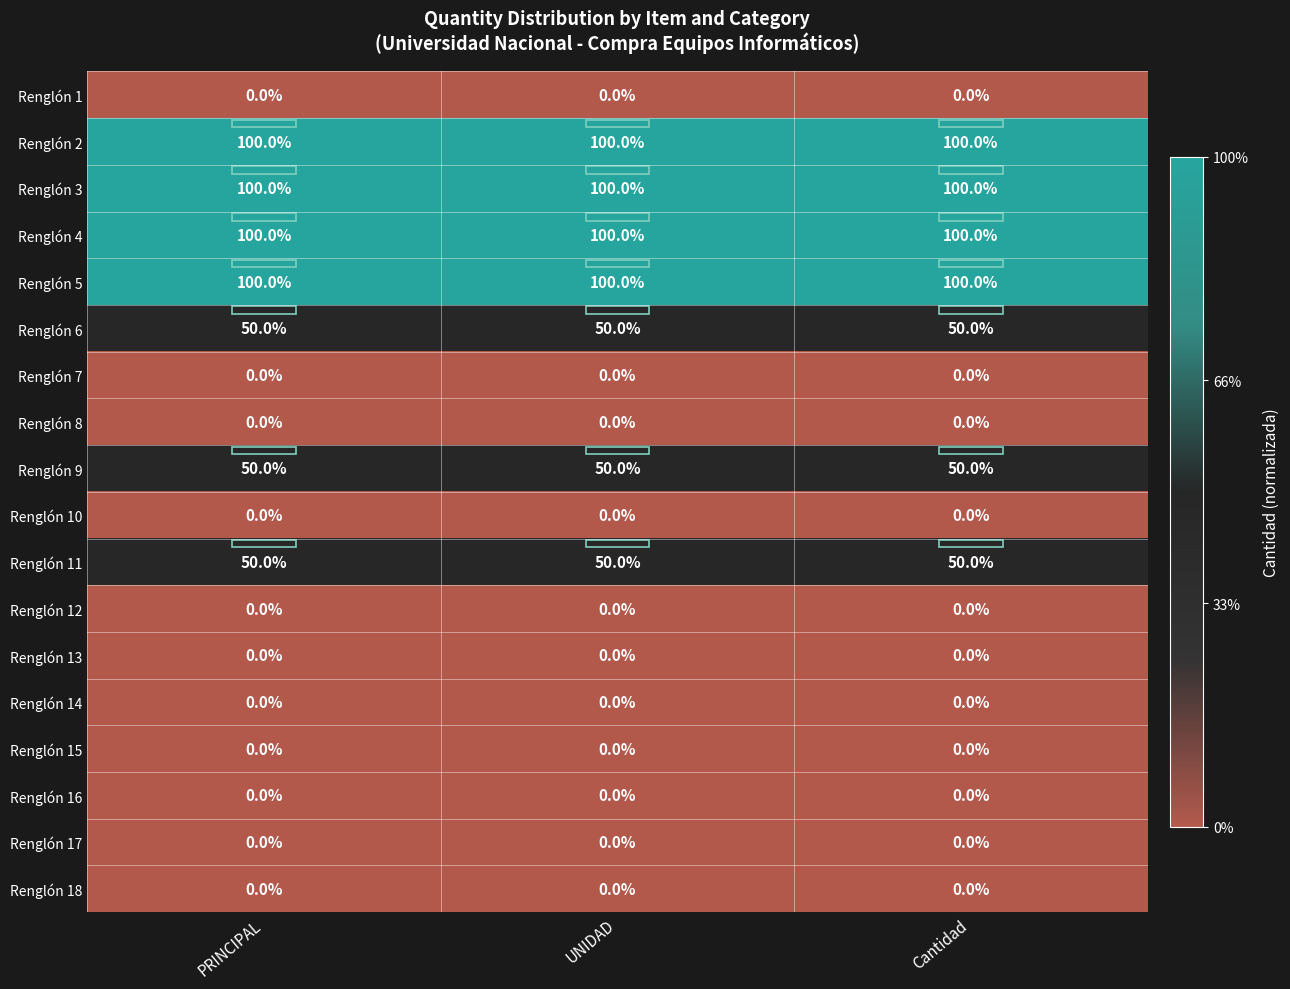

What is the sum of all Renglón 3 values?

300